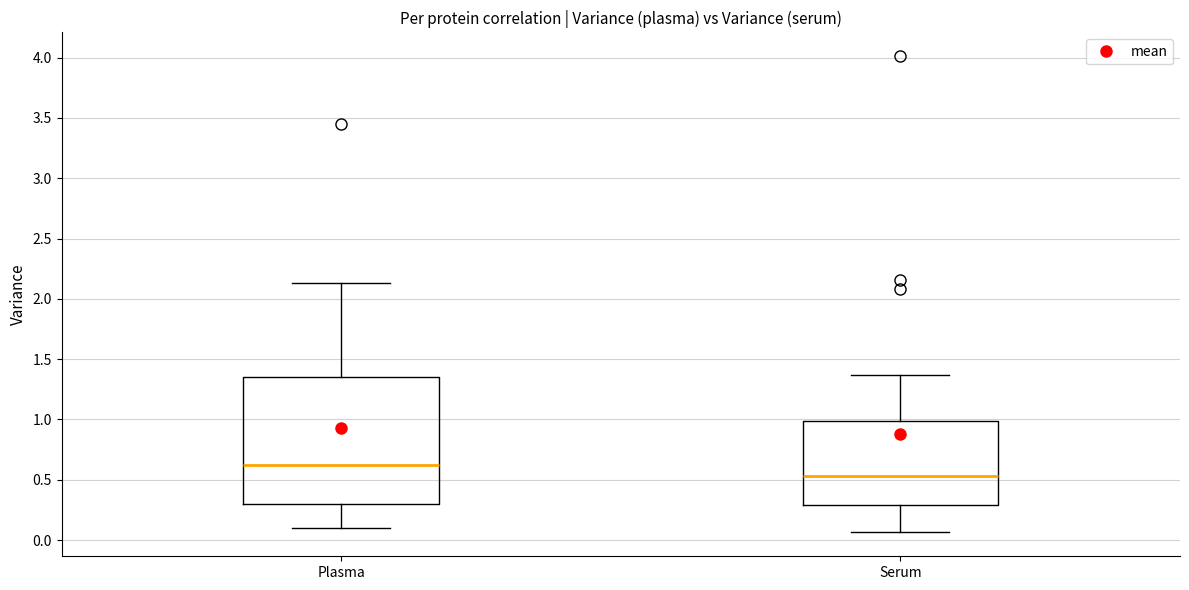

Which box has the highest median line?

Plasma